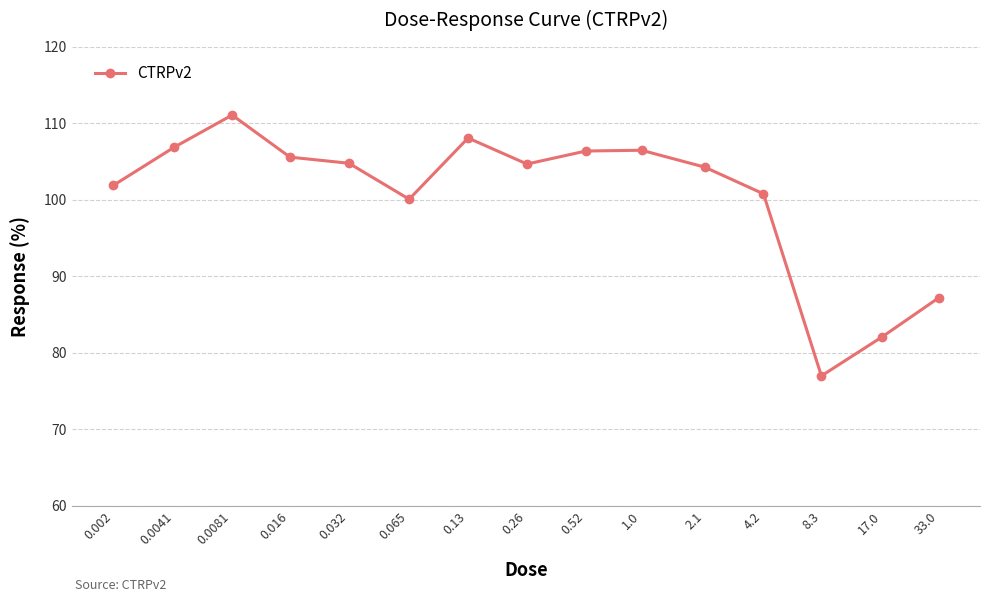

What is the value of the 14th point from the left?

82.1